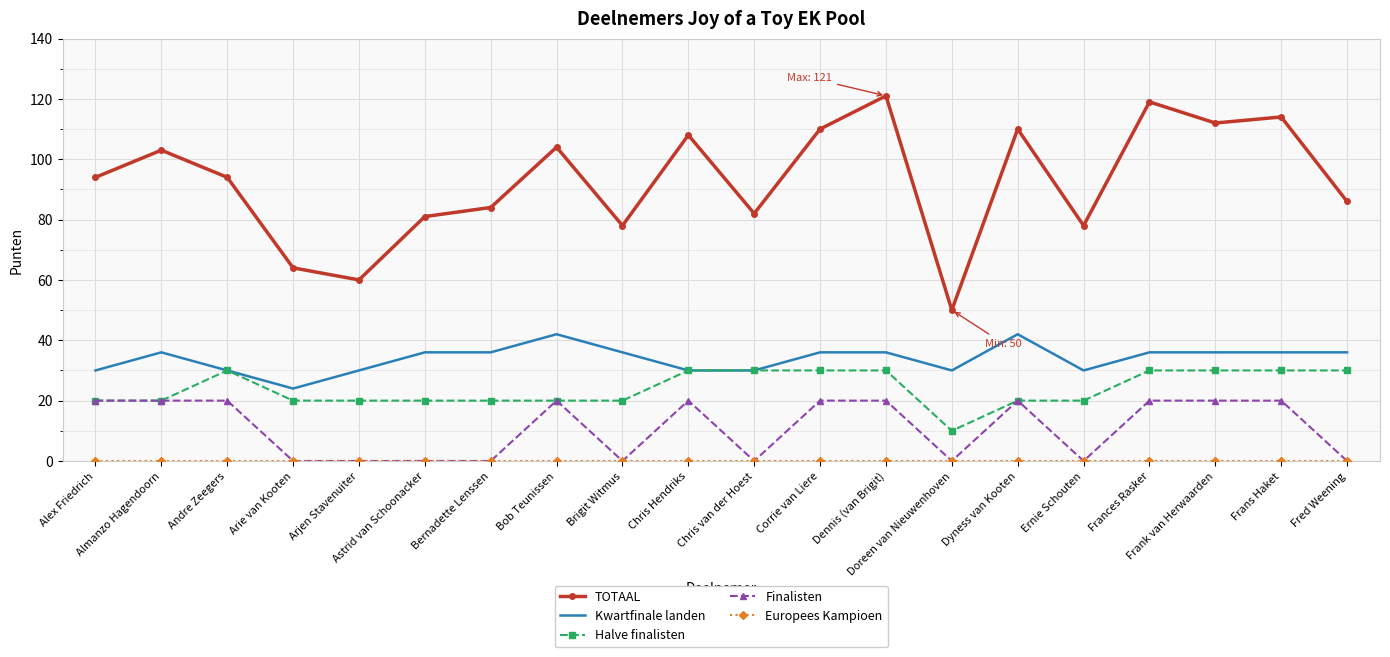

What position from the left is Chris Hendriks?

10